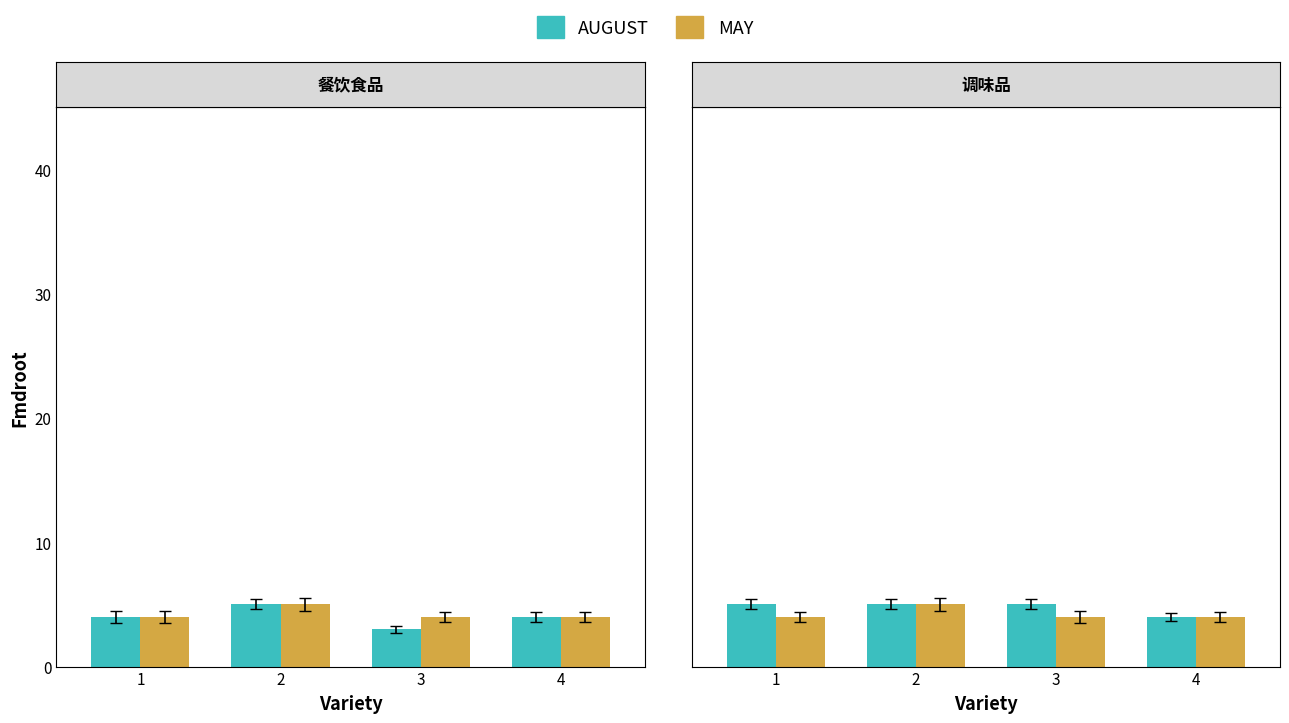

What is the difference between the second highest and minimum values in the AUGUST series?

1